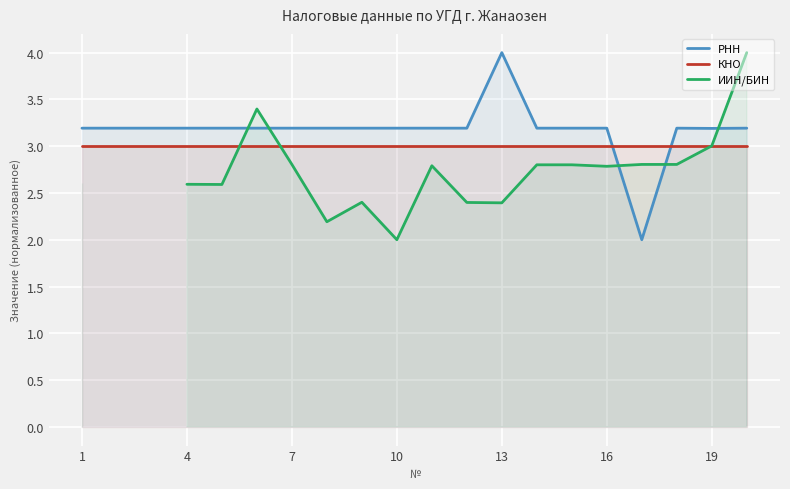

What are all the series names shown in the legend?

РНН, КНО, ИИН/БИН